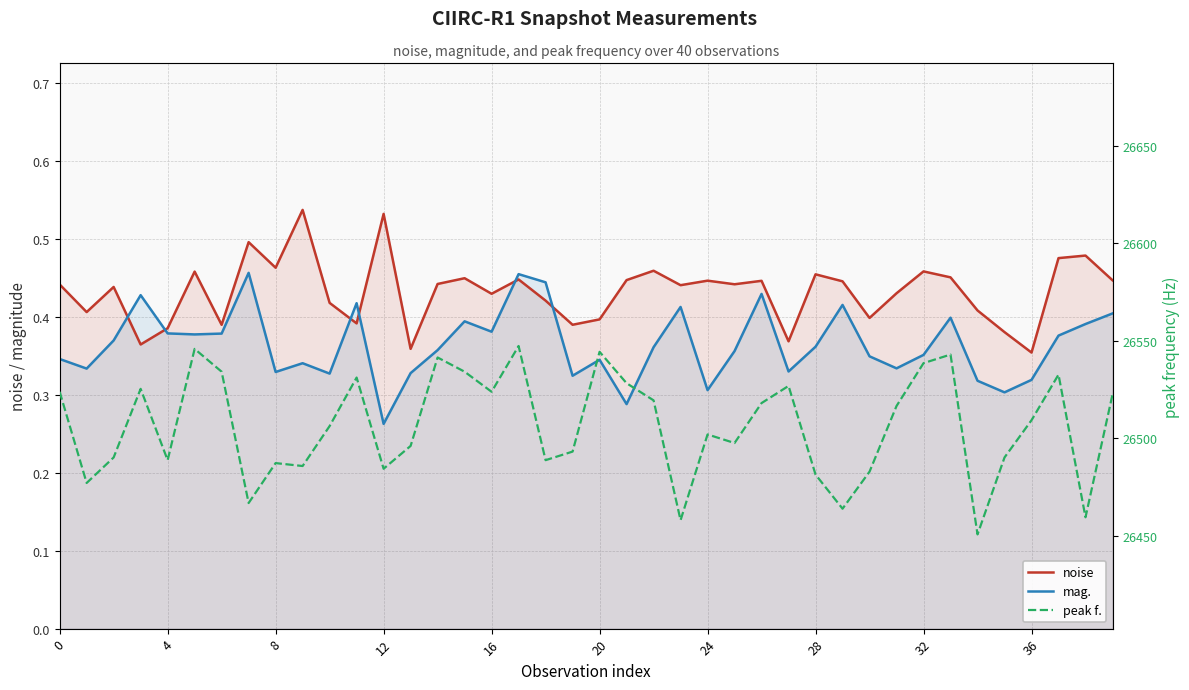

Which series has the widest spread of values?

peak f.